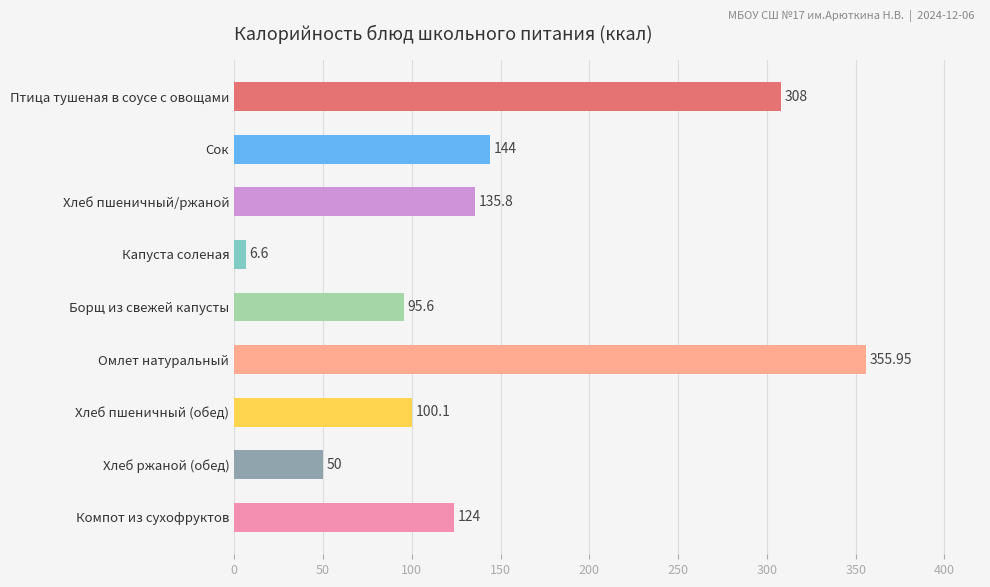

What is the label of the 9th bar from the top?

Компот из сухофруктов